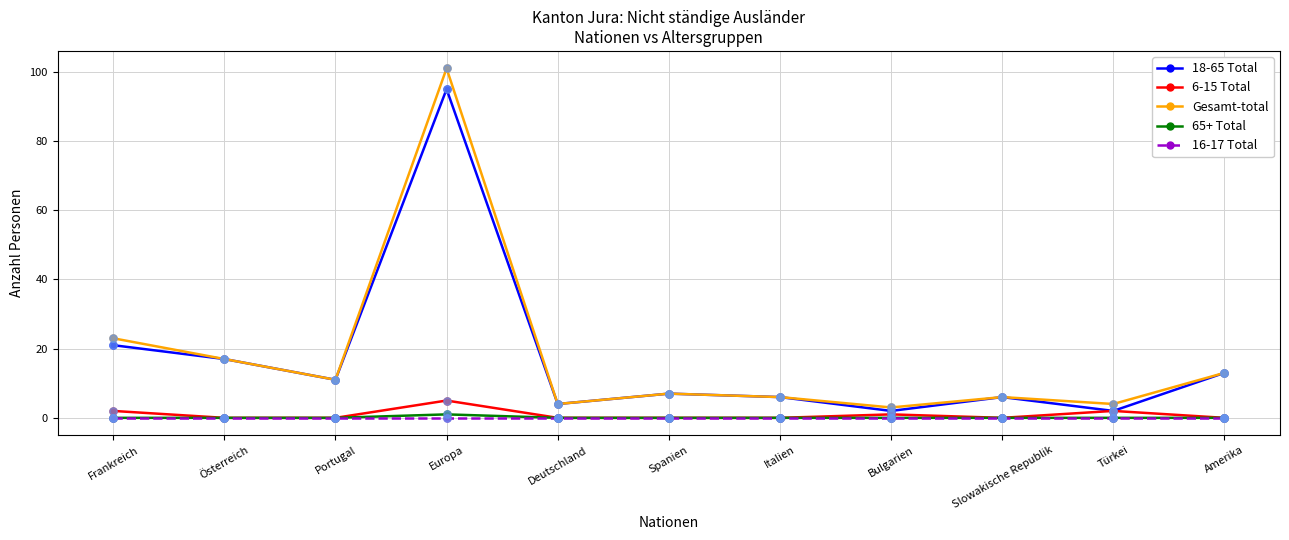

What are all the series names shown in the legend?

18-65 Total, 6-15 Total, Gesamt-total, 65+ Total, 16-17 Total